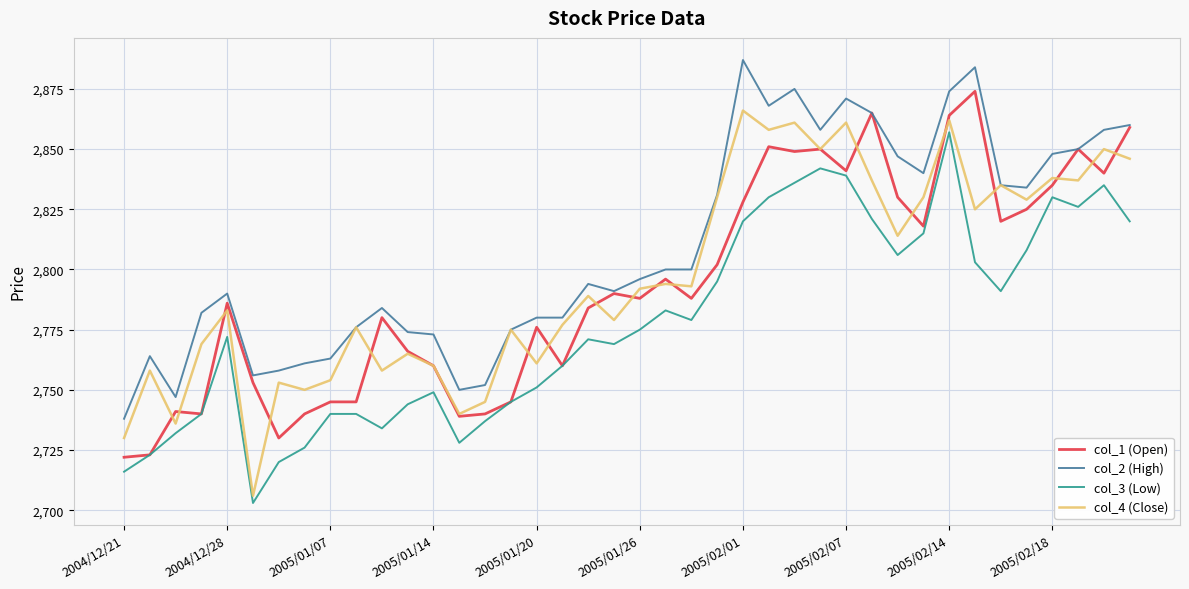

Reading left to right, what are all the values shown in this chart?

col_1 (Open): 2722	2723	2741	2740	2786	2753	2730	2740	2745	2745	2780	2766	2760	2739	2740	2745	2776	2760	2784	2790	2788	2796	2788	2802	2828	2851	2849	2850	2841	2865	2830	2818	2864	2874	2820	2825	2835	2850	2840	2859
col_2 (High): 2738	2764	2747	2782	2790	2756	2758	2761	2763	2776	2784	2774	2773	2750	2752	2775	2780	2780	2794	2791	2796	2800	2800	2831	2887	2868	2875	2858	2871	2865	2847	2840	2874	2884	2835	2834	2848	2850	2858	2860
col_3 (Low): 2716	2723	2732	2740	2772	2703	2720	2726	2740	2740	2734	2744	2749	2728	2737	2745	2751	2760	2771	2769	2775	2783	2779	2795	2820	2830	2836	2842	2839	2821	2806	2815	2857	2803	2791	2808	2830	2826	2835	2820
col_4 (Close): 2730	2758	2736	2769	2783	2706	2753	2750	2754	2776	2758	2765	2760	2740	2745	2775	2761	2777	2789	2779	2792	2794	2793	2830	2866	2858	2861	2850	2861	2837	2814	2830	2862	2825	2835	2829	2838	2837	2850	2846